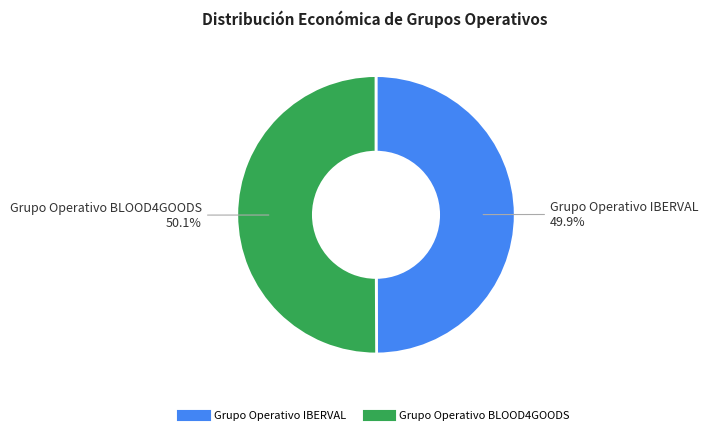

Combined, what portion of the pie is Grupo Operativo IBERVAL and Grupo Operativo BLOOD4GOODS?

100.0%